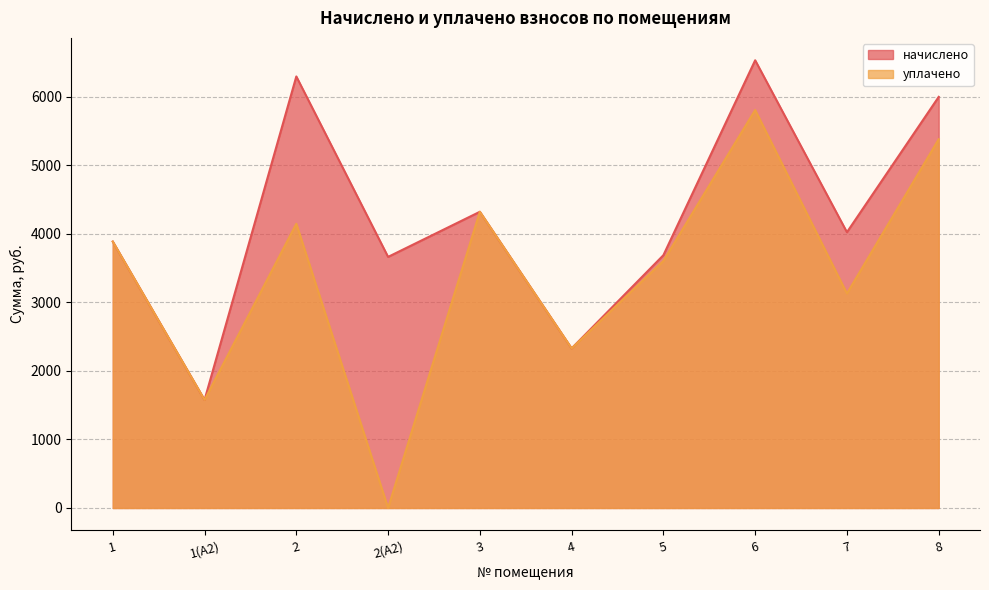

At which label is уплачено closest to 2903?

7